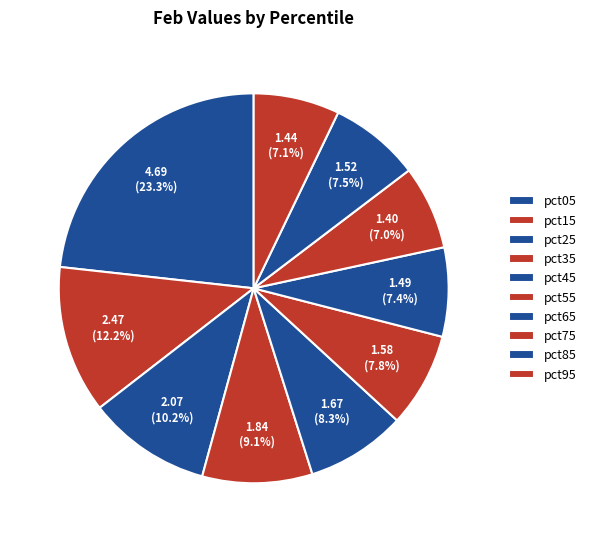

Count the number of slices in the pie.

10